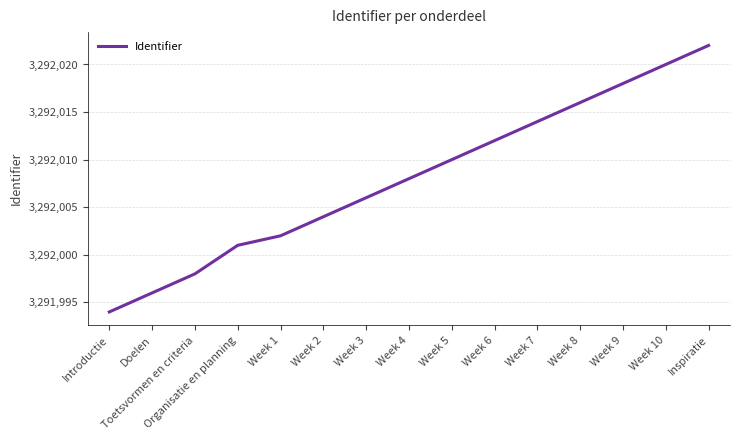

At which category does the chart reach its peak across all series?

Inspiratie